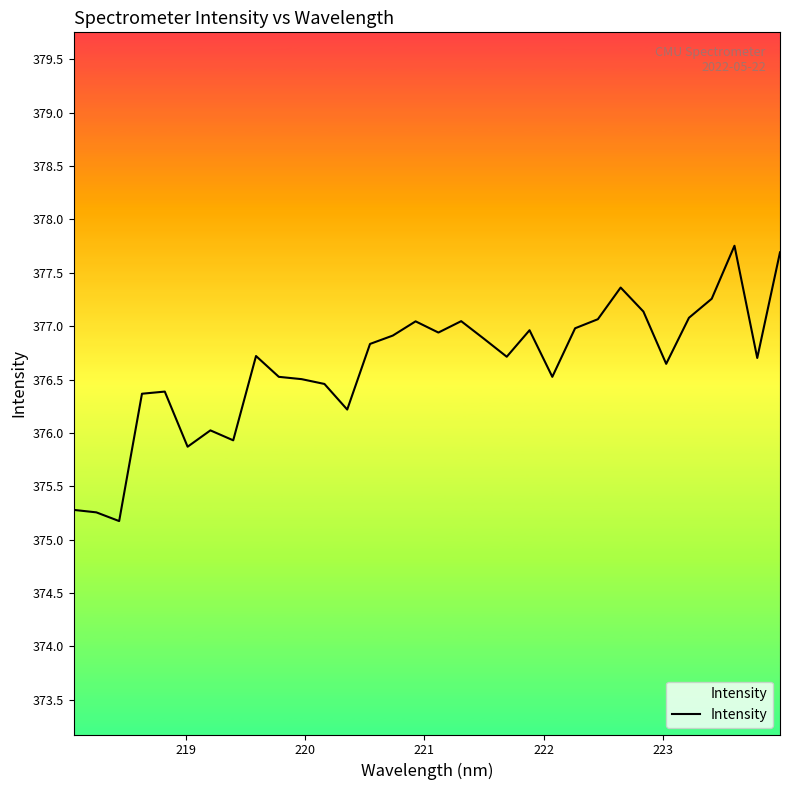

How many data points are less than 376?

5